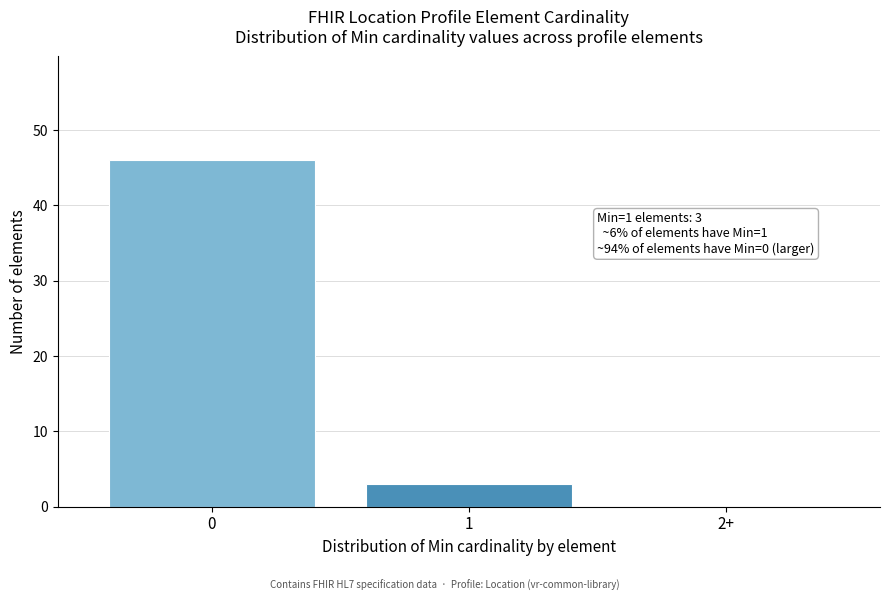

Reading left to right, what are all the values shown in this chart?

0=46	1=3	2+=0